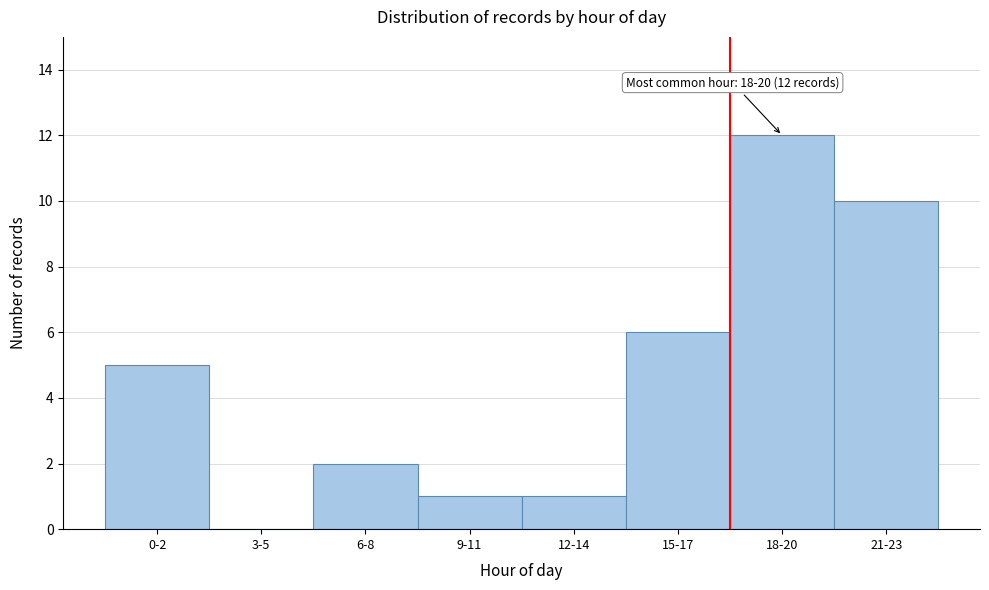

Reading left to right, what are all the values shown in this chart?

0-2=5	3-5=0	6-8=2	9-11=1	12-14=1	15-17=6	18-20=12	21-23=10